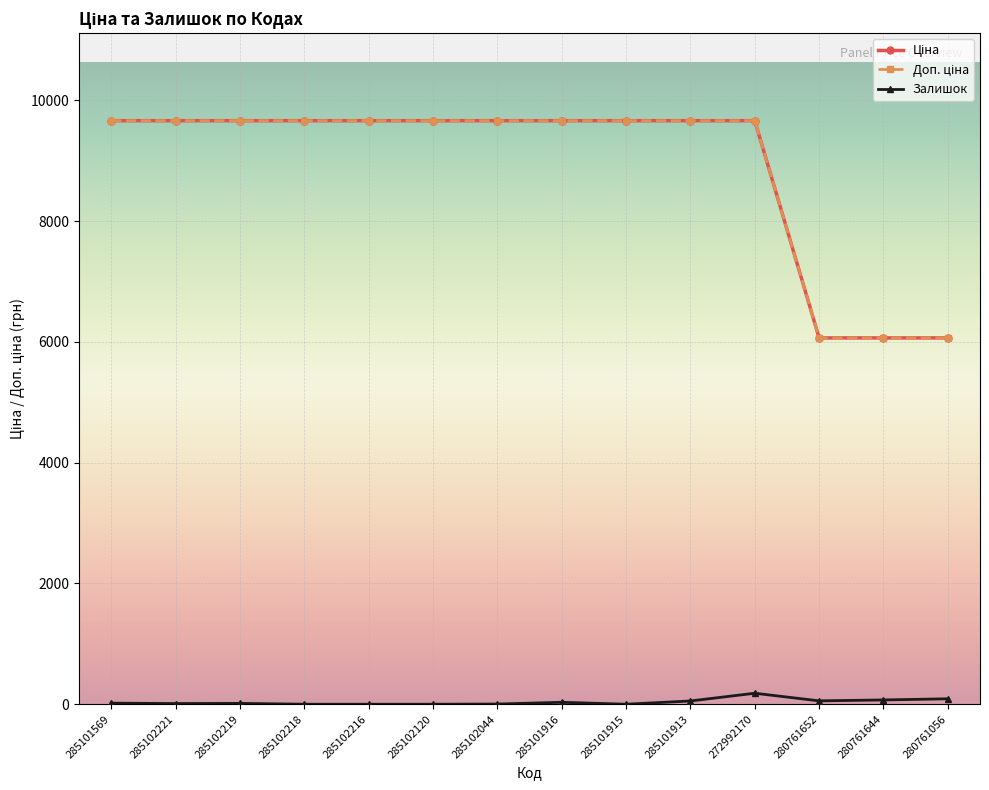

True or false: Ціна has a value of 3019.7 at 285101569.

False